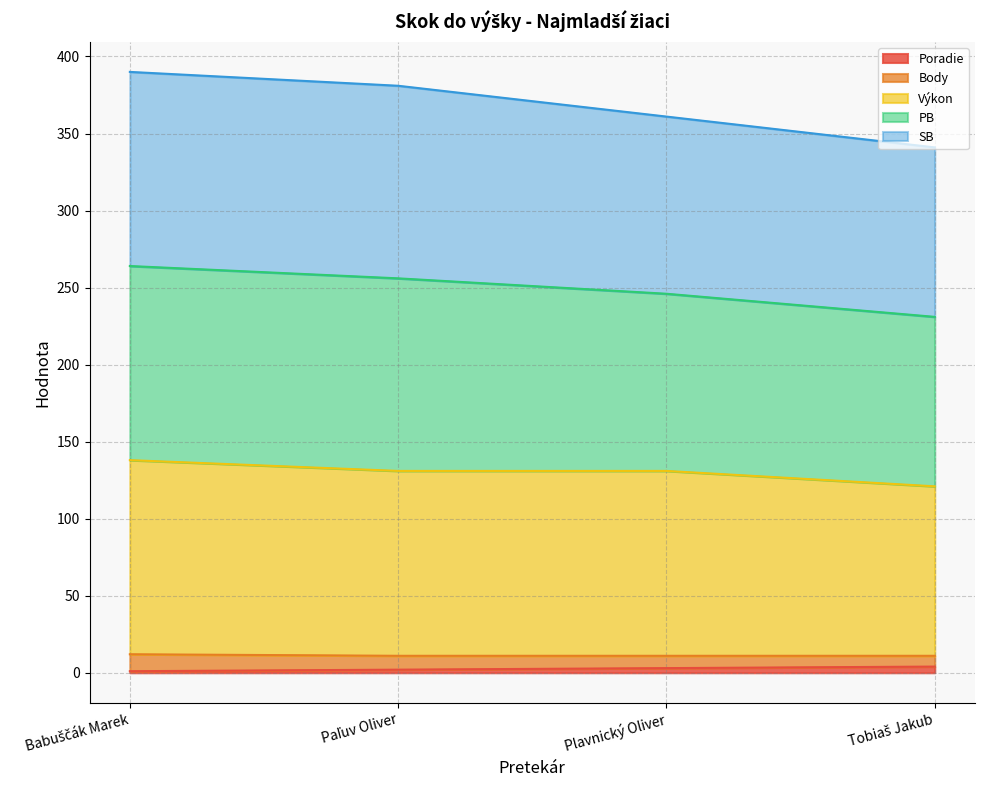

True or false: Poradie and Výkon cross at least once.

False